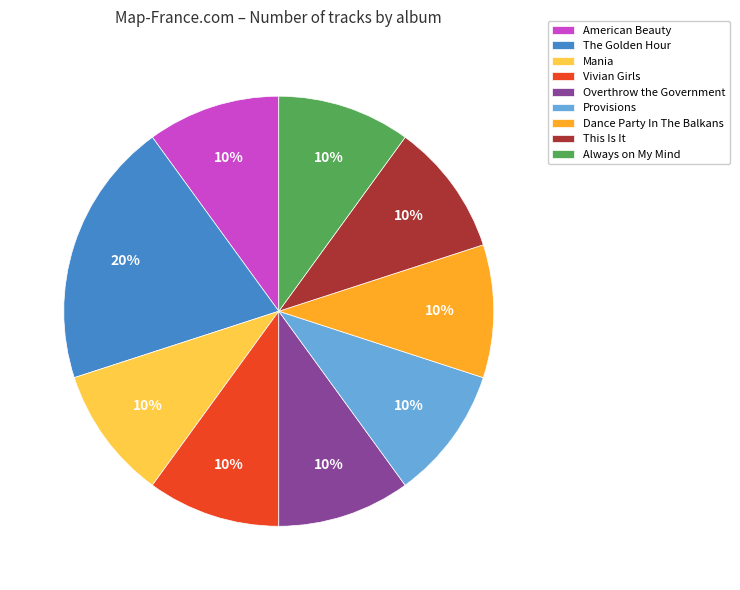

Which category has the biggest portion of the pie?

The Golden Hour